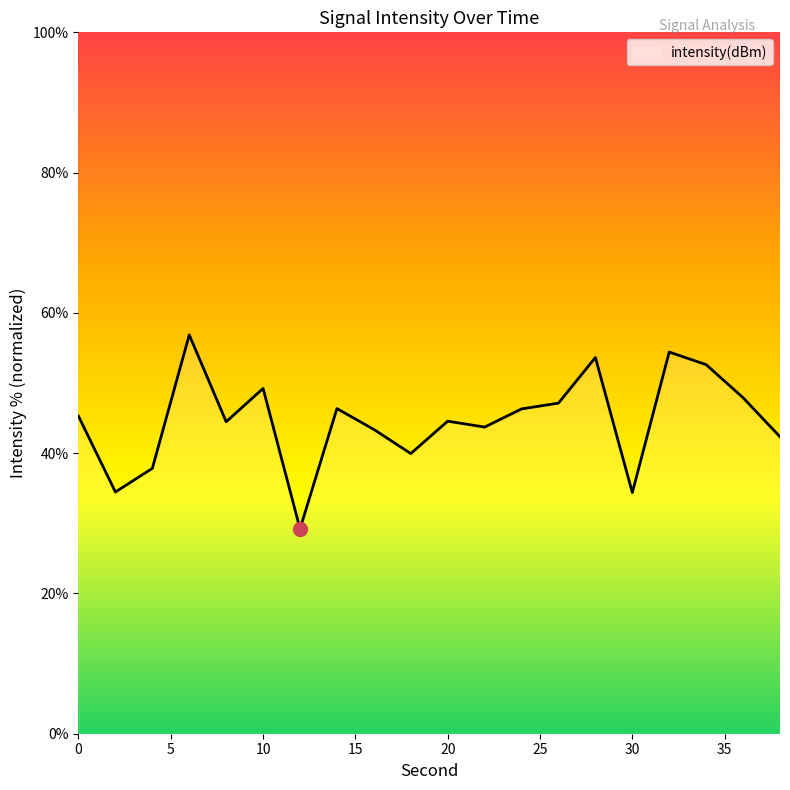

What is the smallest value displayed?

29.2